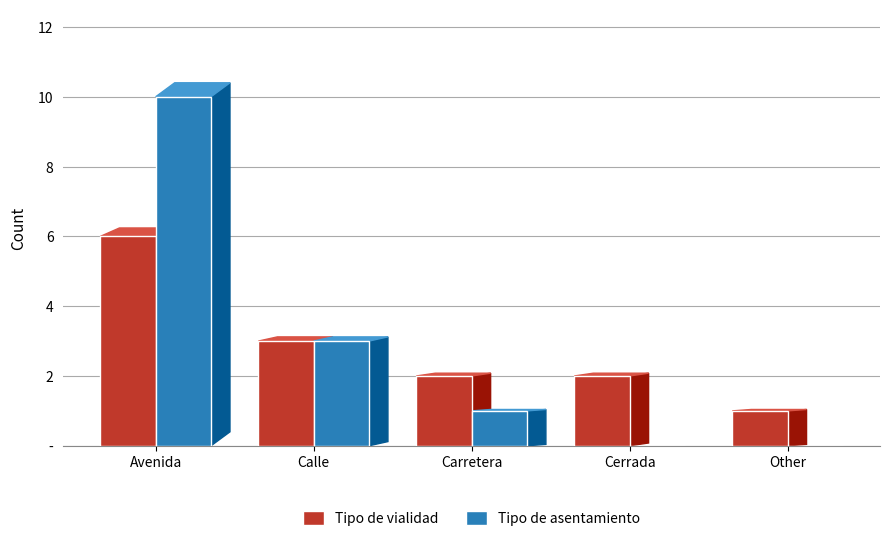

True or false: Tipo de asentamiento has a value of 7 at Cerrada.

False